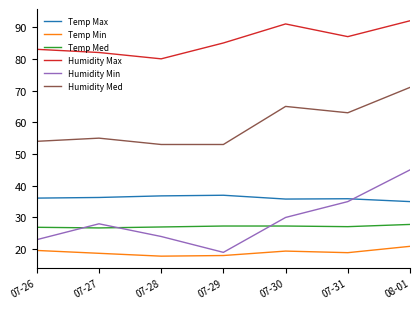

Is the value of Temp Max at 07-30 greater than the value of Humidity Med at 07-29?

No